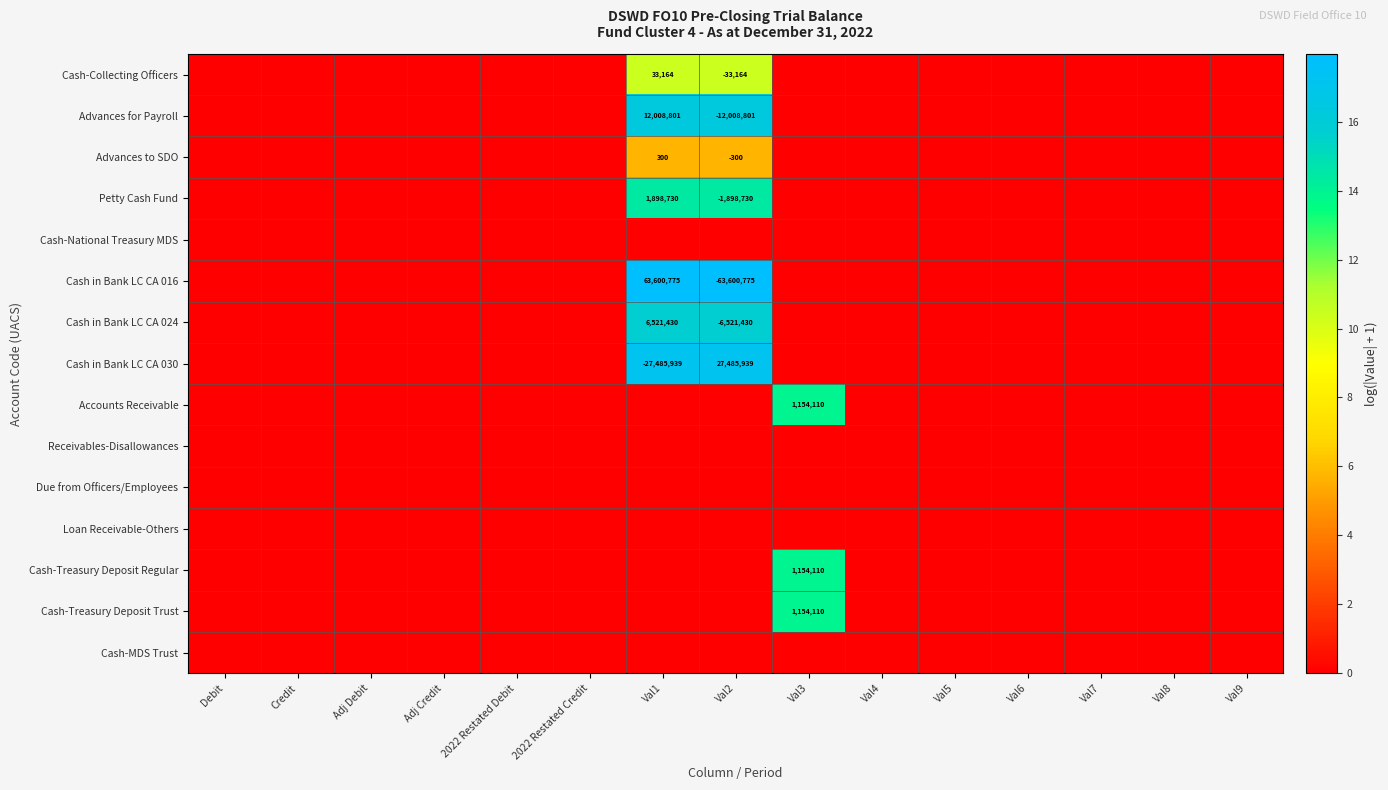

Count the number of categories in the chart.

15